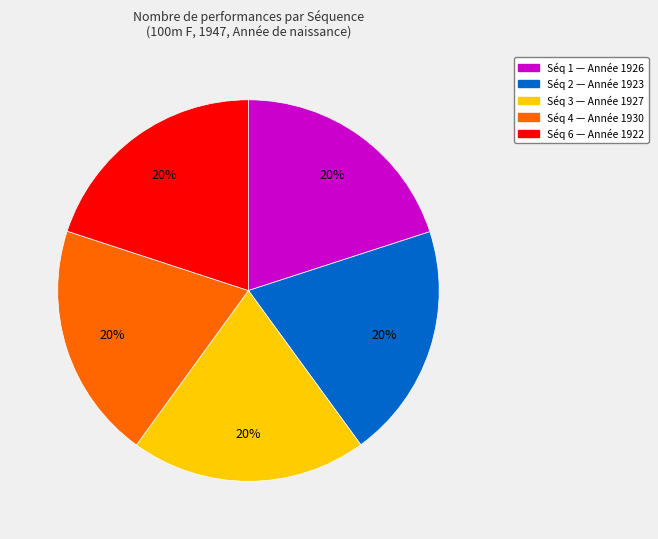

Does any single category account for the majority?

No